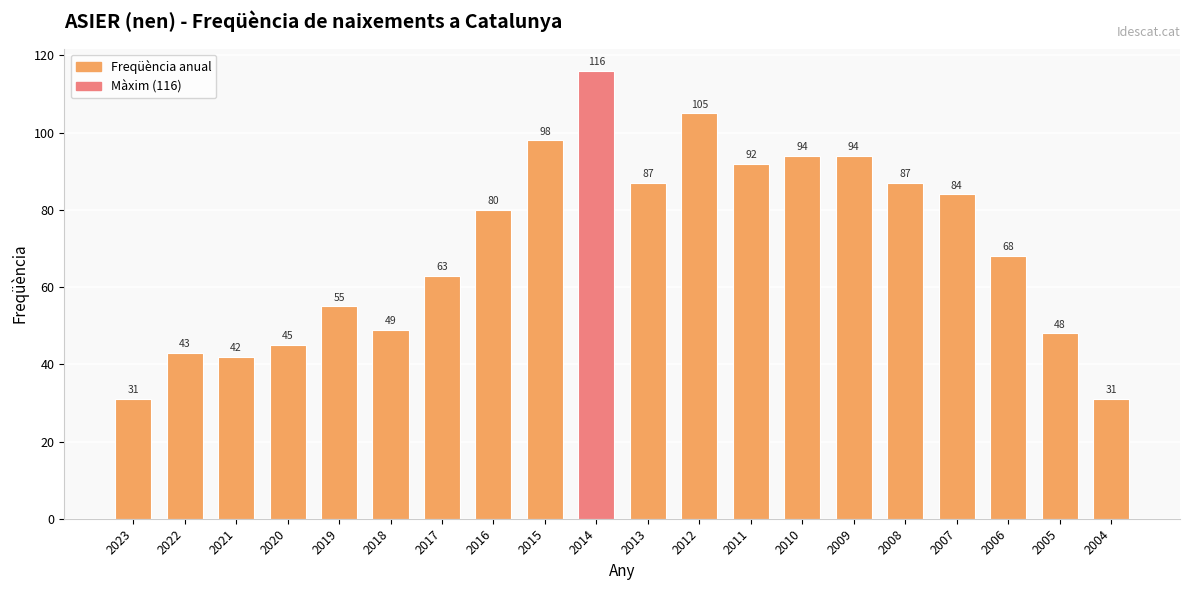

Are the bars grouped side by side (vs. stacked)?

No